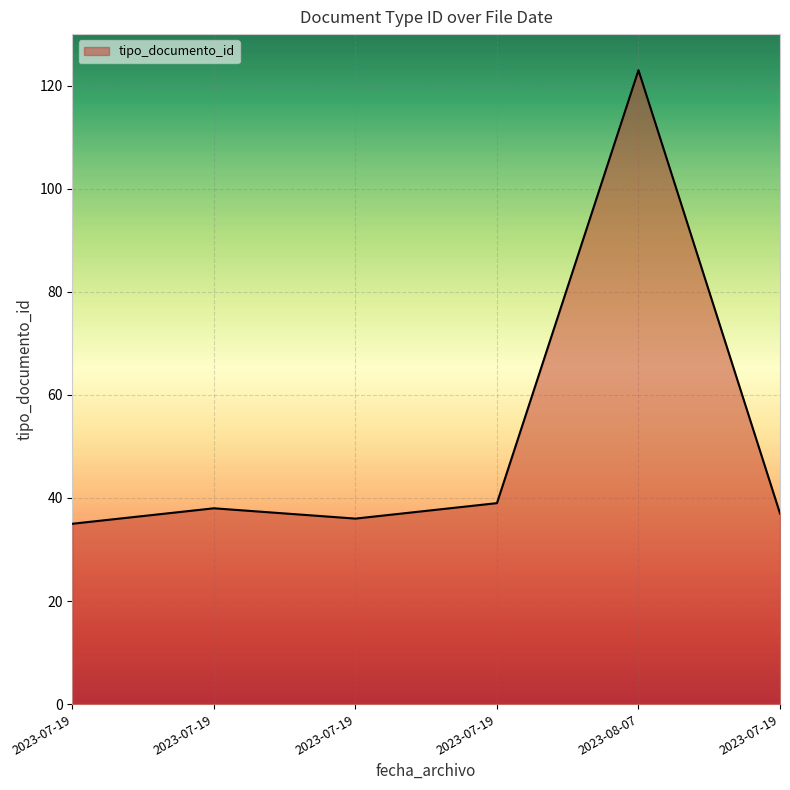

Which label corresponds to the smallest value in the chart?

2023-07-19